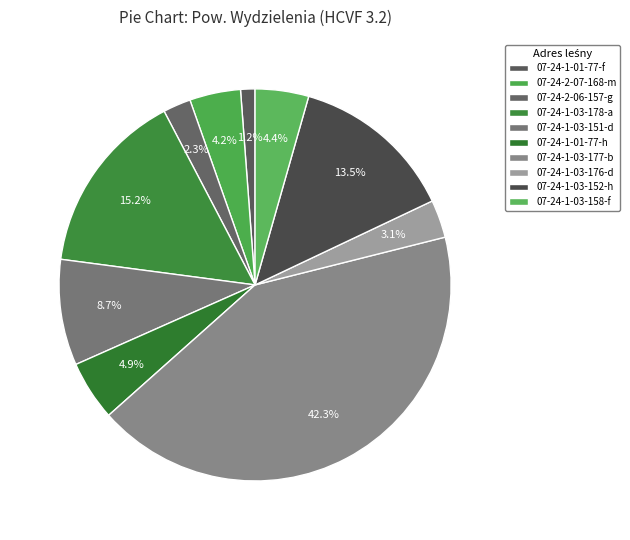

Does 07-24-1-03-178-a represent more than half of the total?

No